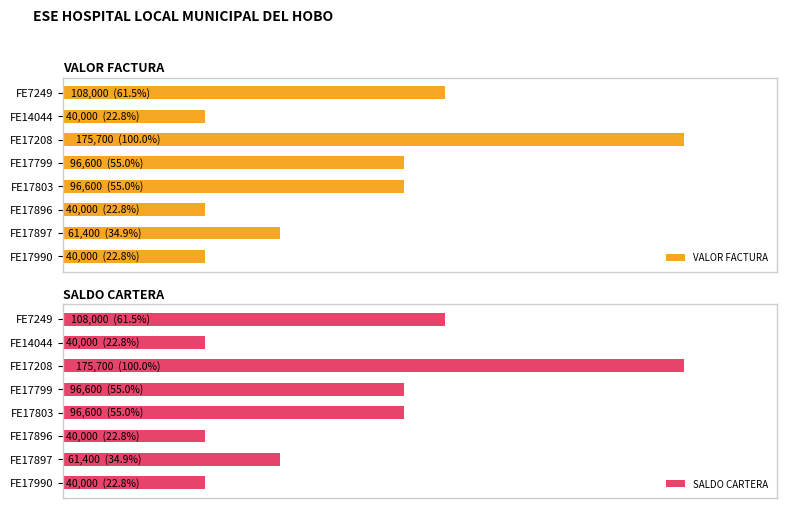

What is the average value of the VALOR FACTURA series?

82288